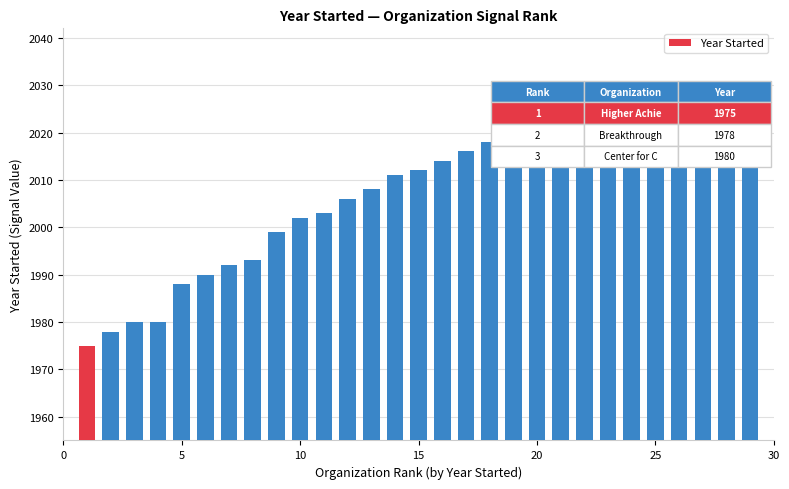

Are the bars horizontal?

No